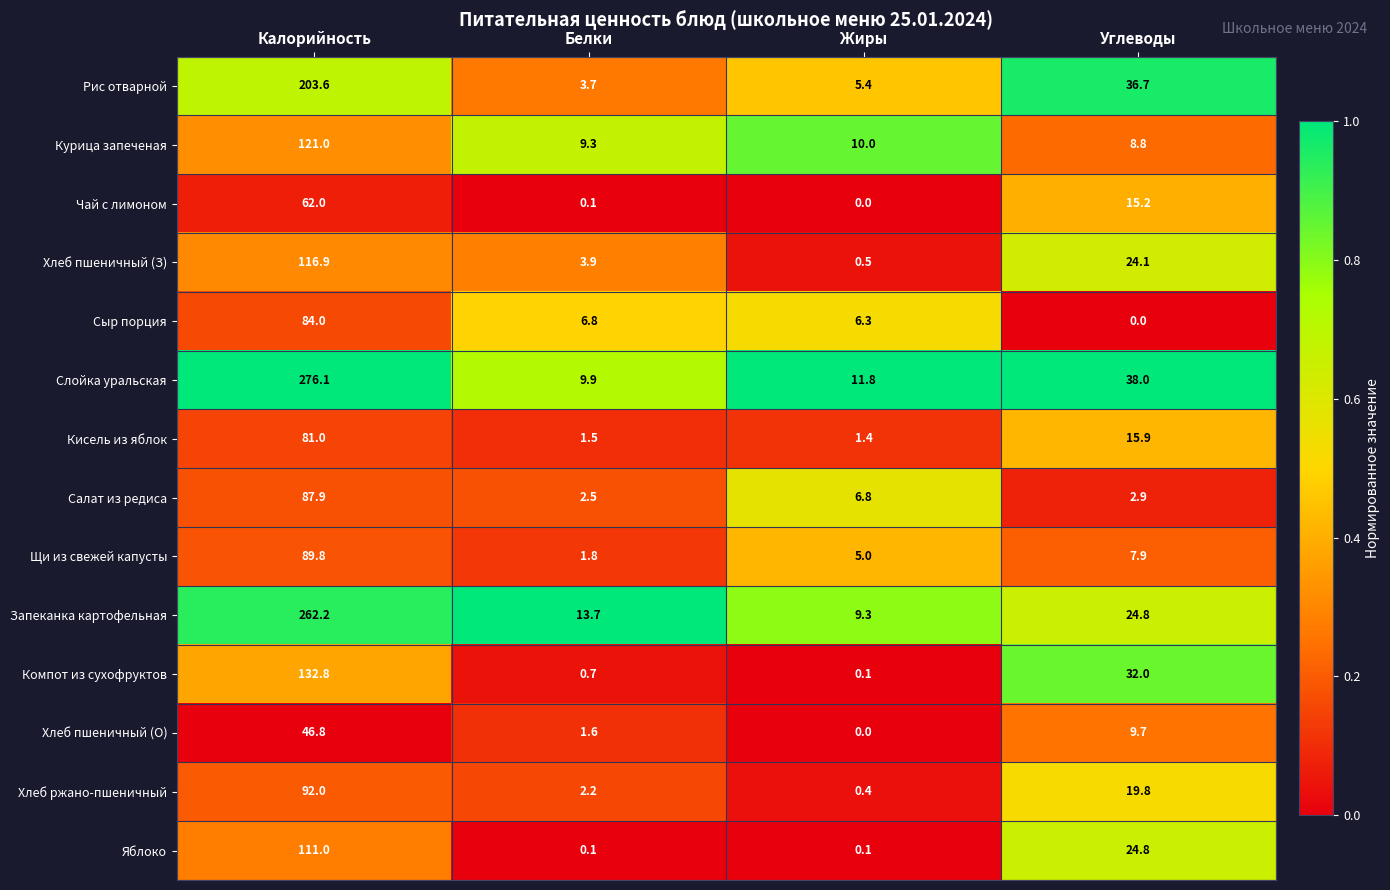

The value of Сыр порция at Белки is 11.2. True or false?

False